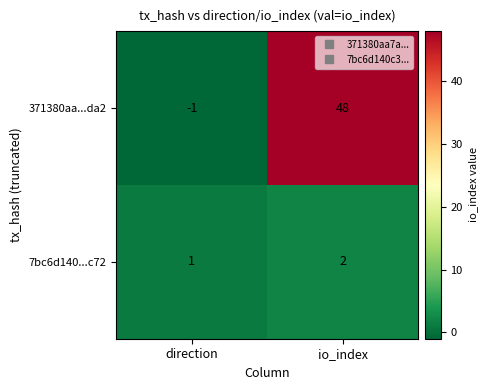

What is the difference between the maximum and minimum values in the 371380aa...da2 series?

49